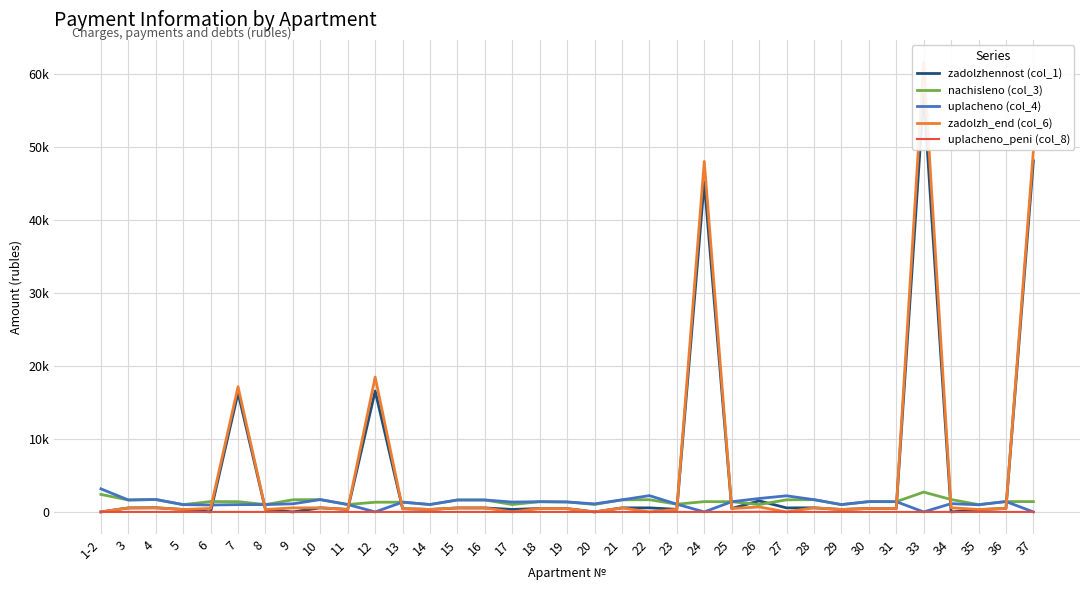

At 30, list the series in order from smallest to largest.

uplacheno_peni (col_8), zadolzhennost (col_1), zadolzh_end (col_6), nachisleno (col_3), uplacheno (col_4)